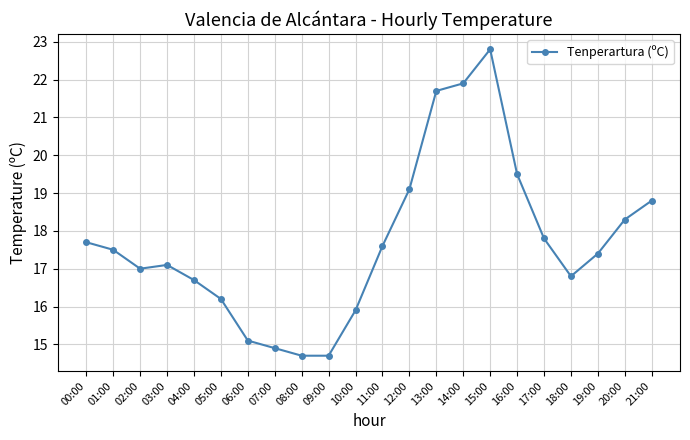

What is the maximum value shown in the chart?

22.8